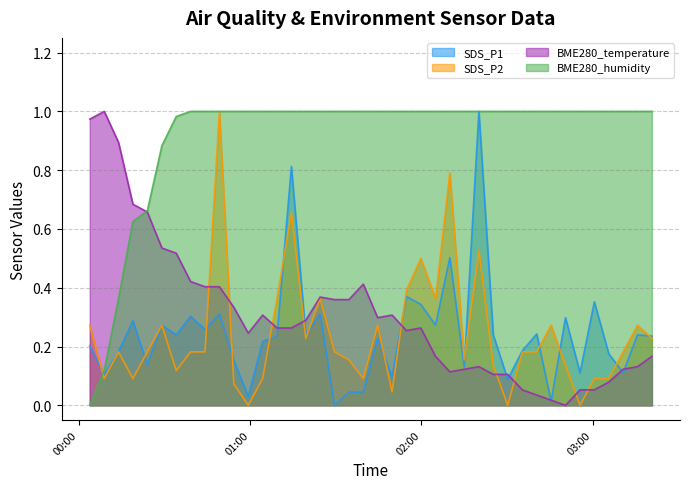

What is the difference between the second highest and minimum values in the BME280_temperature series?

1.0